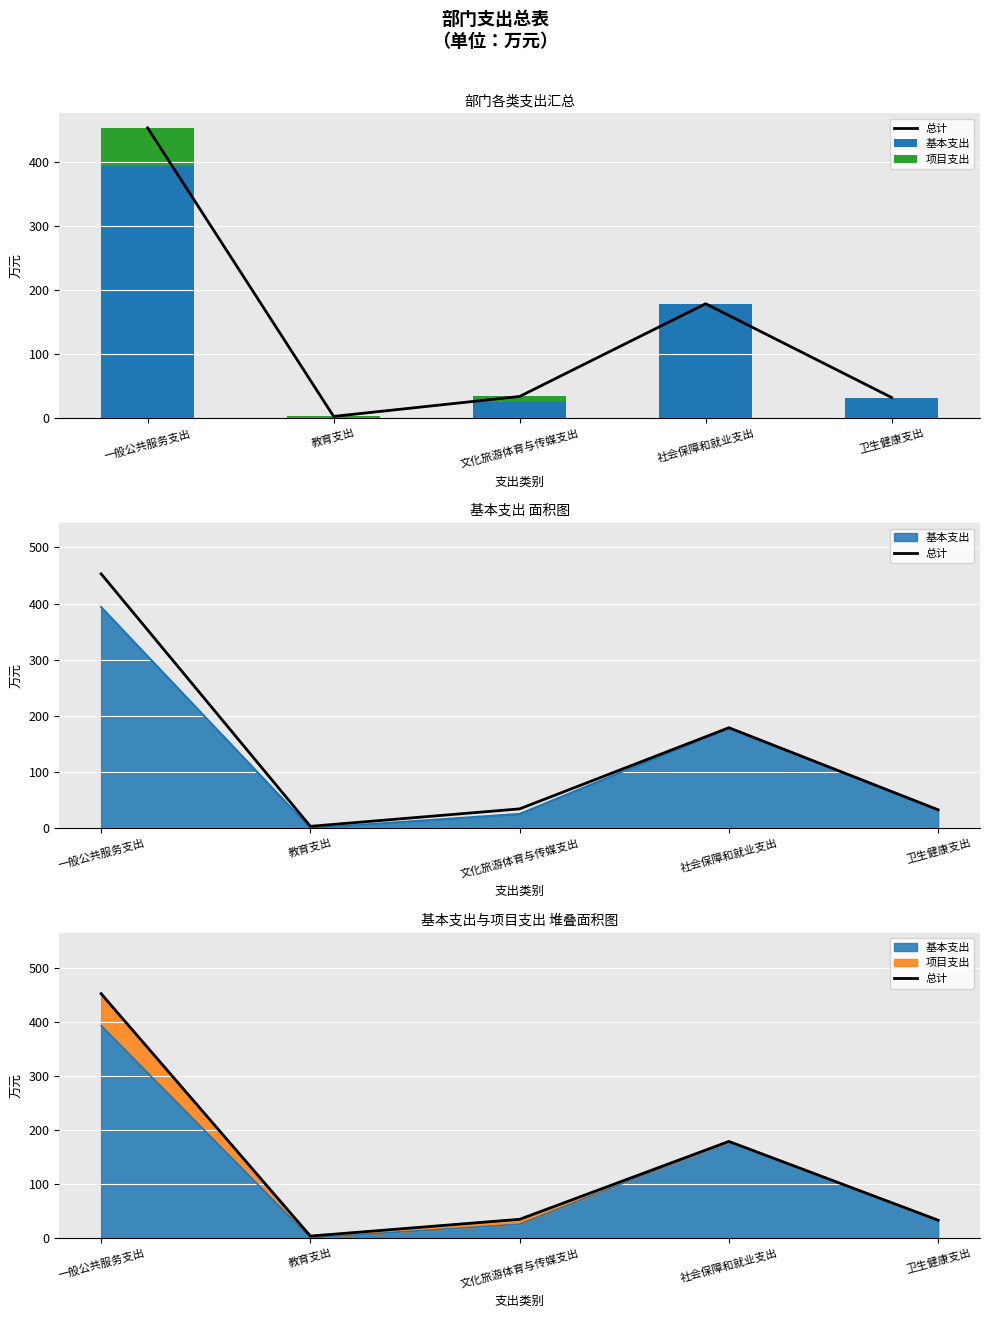

What is the difference between the second highest and second lowest values in the 基本支出 series?

153.5